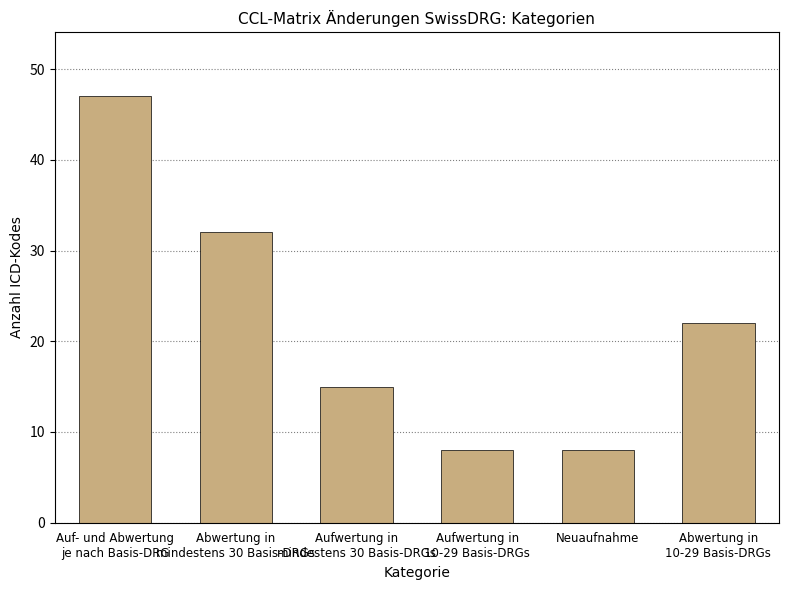

Count the values in the range 8 to 32.

5